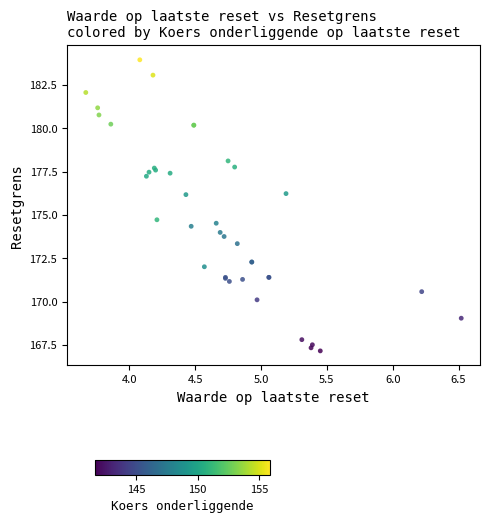

What Y value in the scatter plot is closest to 175?

174.7